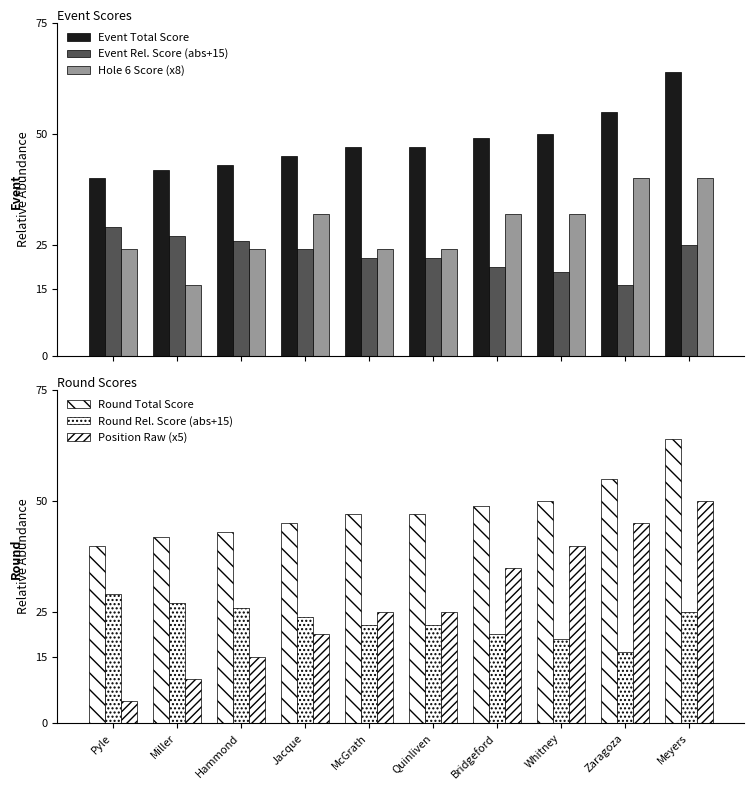

How many data points in Round Total Score are less than 47?

4